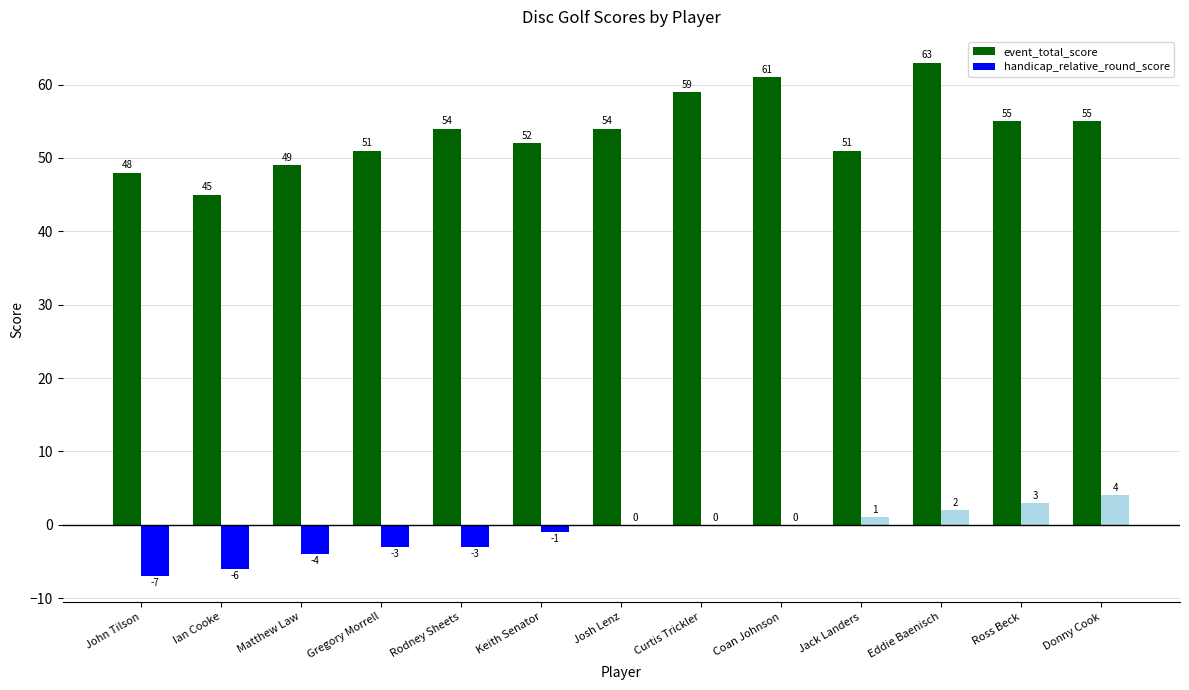

Are the bars horizontal?

No